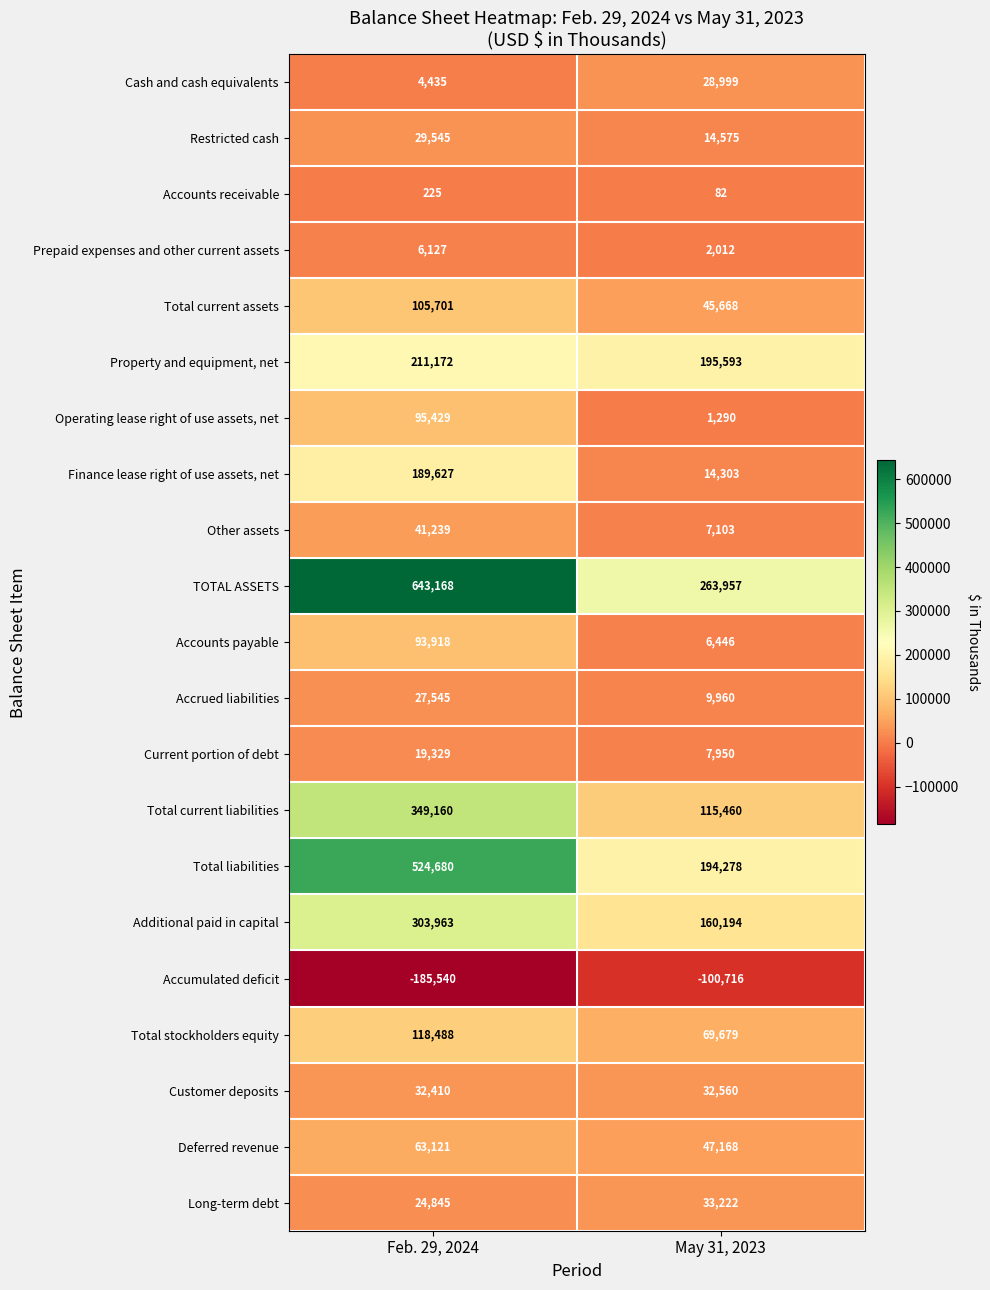

At Feb. 29, 2024, list the series in order from smallest to largest.

Accumulated deficit, Accounts receivable, Cash and cash equivalents, Prepaid expenses and other current assets, Current portion of debt, Long-term debt, Accrued liabilities, Restricted cash, Customer deposits, Other assets, Deferred revenue, Accounts payable, Operating lease right of use assets, net, Total current assets, Total stockholders equity, Finance lease right of use assets, net, Property and equipment, net, Additional paid in capital, Total current liabilities, Total liabilities, TOTAL ASSETS